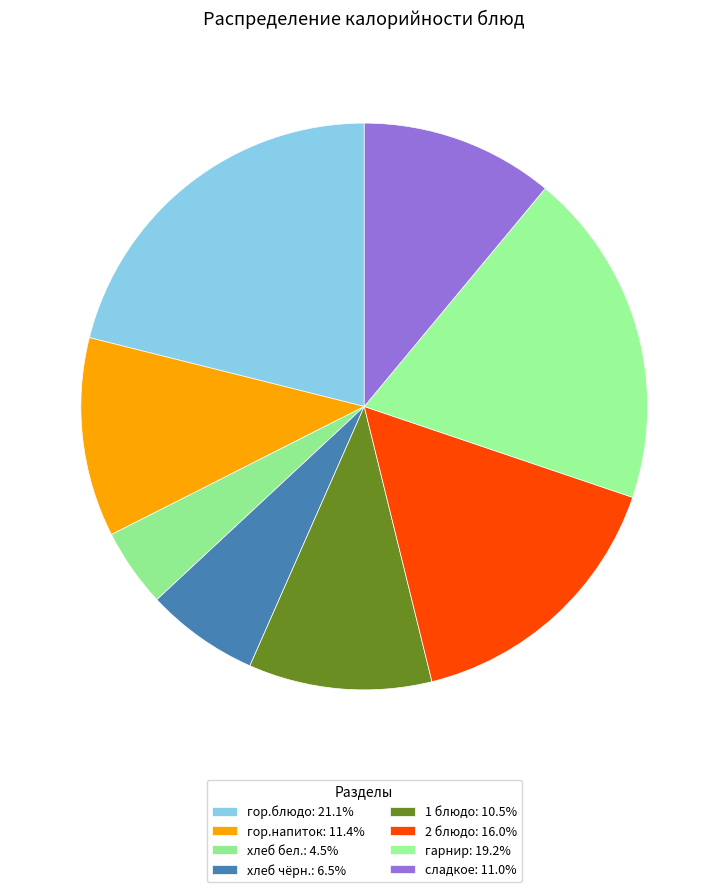

What is the smallest slice in the pie chart?

хлеб бел.